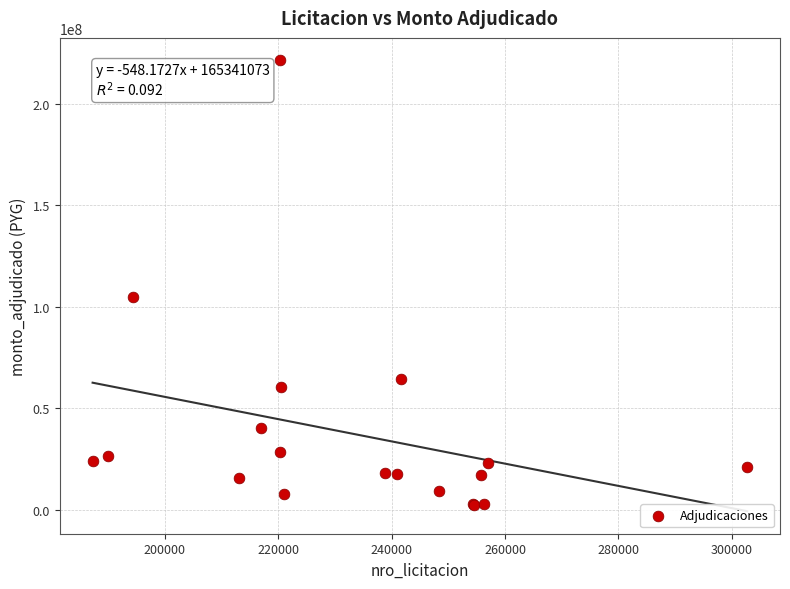

What Y value in the scatter plot is closest to 112041191?

104745764